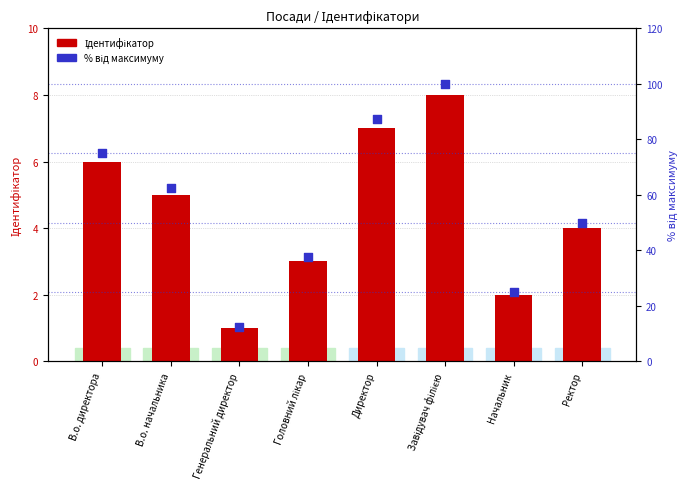

Which series contains the lowest Y value?

Ідентифікатор